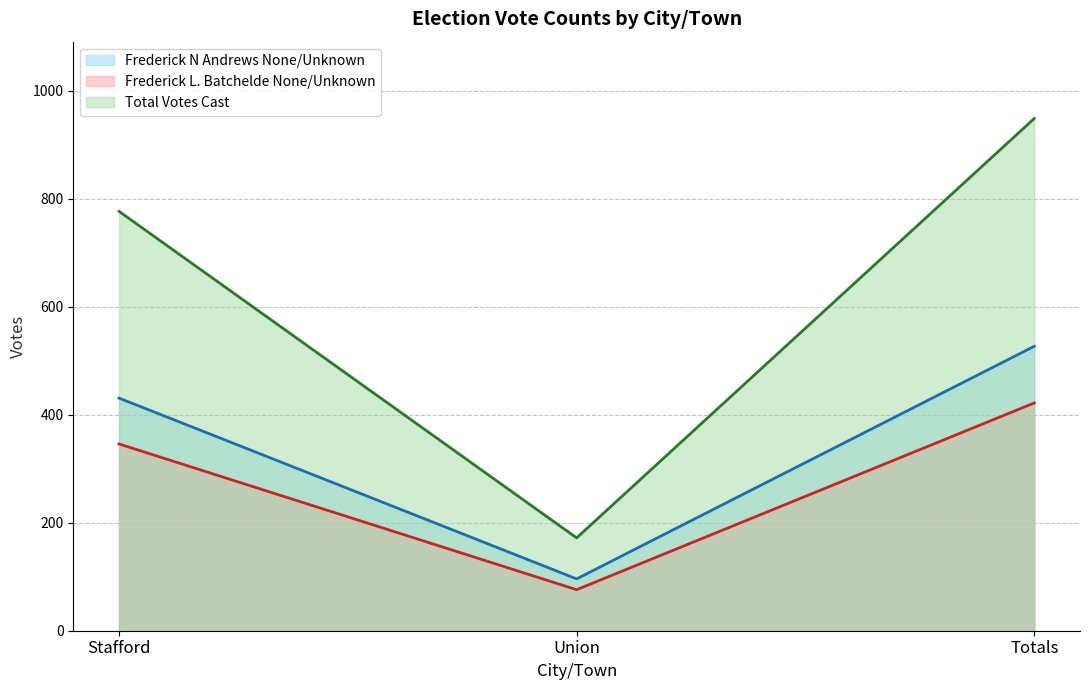

Reading left to right, transcribe all the data shown in this chart.

Frederick N Andrews None/Unknown (line): Stafford=431	Union=96	Totals=527
Frederick L. Batchelde None/Unknown (line): Stafford=346	Union=76	Totals=422
Total Votes Cast (line): Stafford=777	Union=172	Totals=949